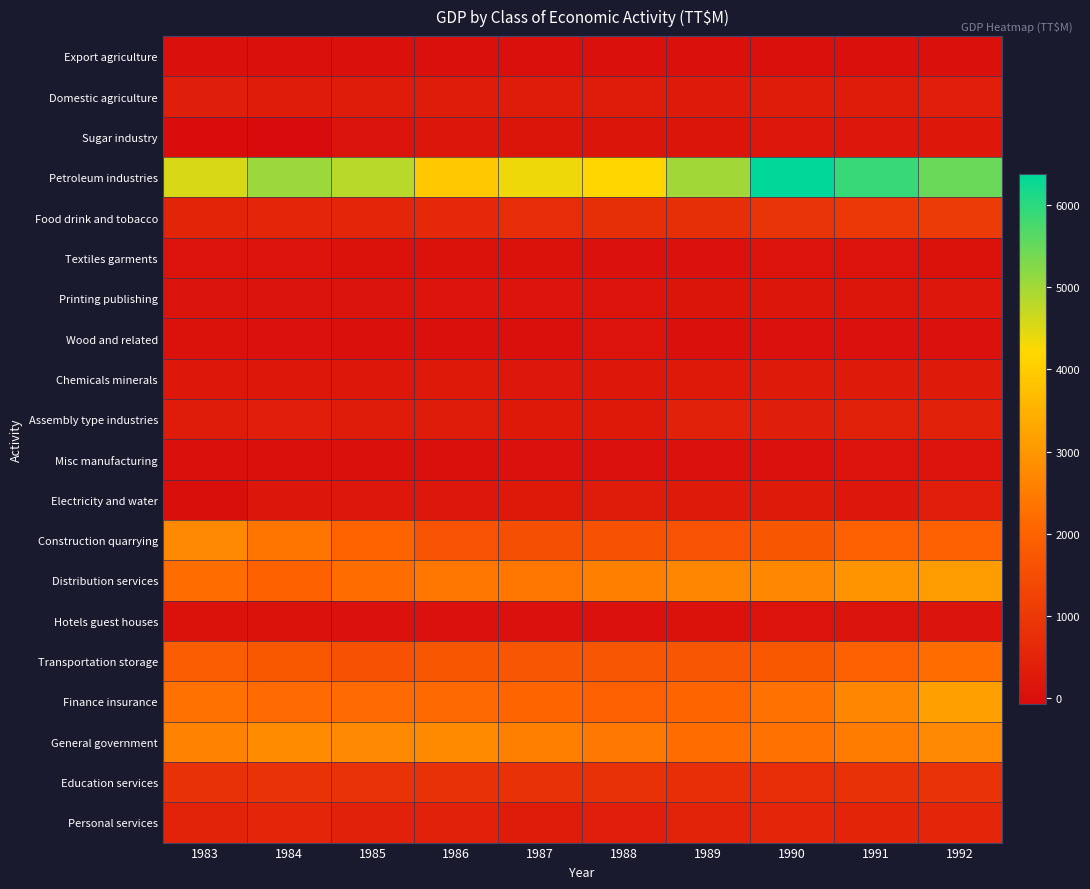

At which category is the sum across all series the highest?

1992